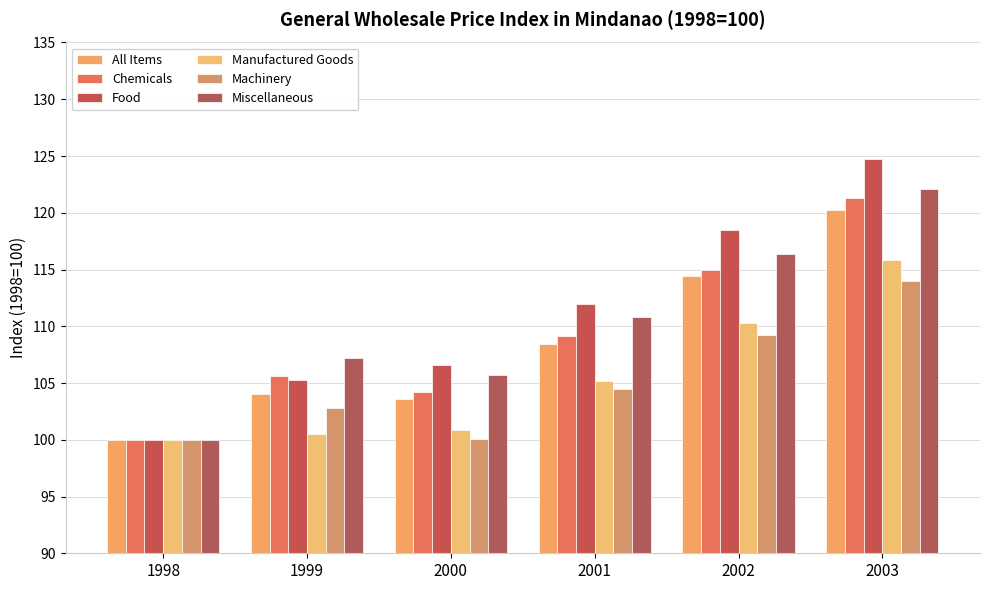

Reading left to right, extract all data points from this chart.

All Items: 100.0	104.0	103.6	108.4	114.4	120.2
Chemicals: 100.0	105.6	104.2	109.1	115.0	121.3
Food: 100.0	105.3	106.6	112.0	118.5	124.7
Manufactured Goods: 100.0	100.5	100.9	105.2	110.3	115.8
Machinery: 100.0	102.8	100.1	104.5	109.2	114.0
Miscellaneous: 100.0	107.2	105.7	110.8	116.4	122.1